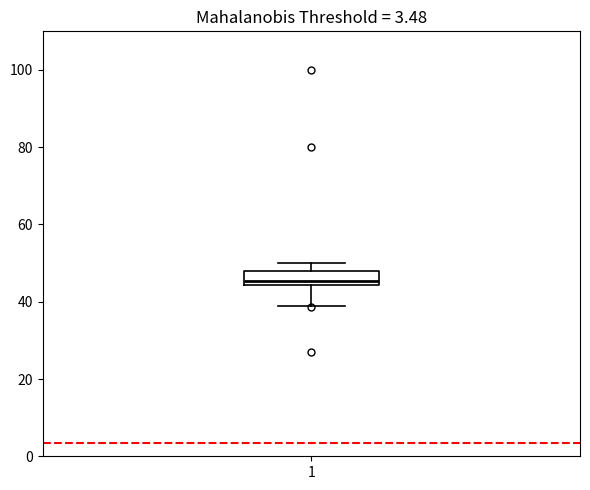

Where is the lower edge of the box at x = 1 on the y-axis? The values are not printed on the chart, so give them approximately, as read against the axis.

44